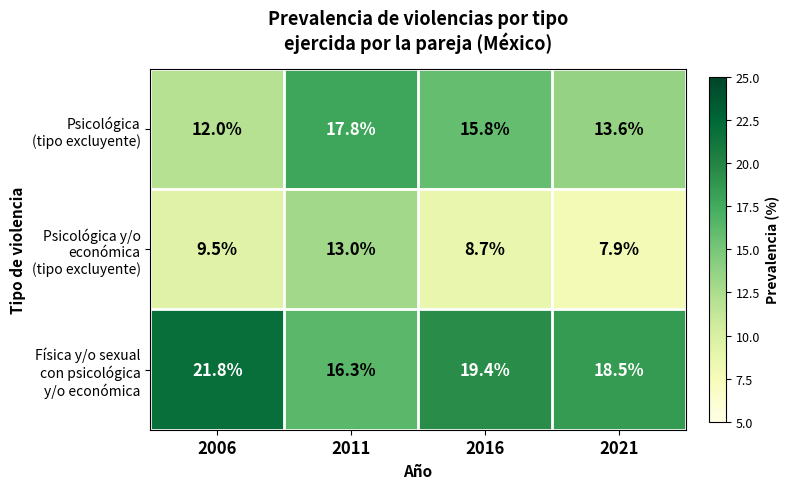

What is the spread (max minus min) of values at 2016?

10.7